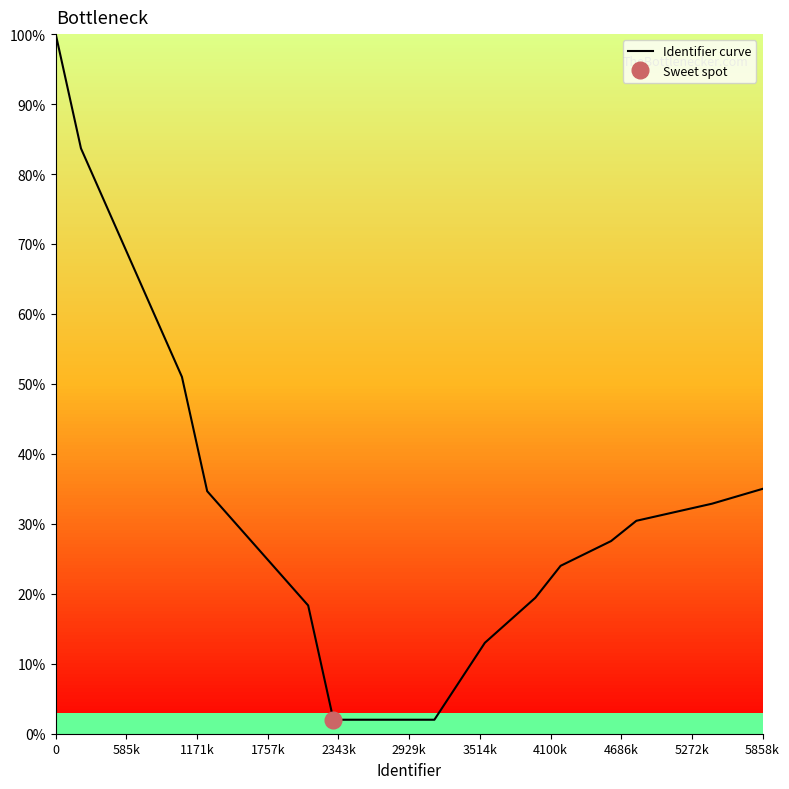

What is the minimum value for Identifier curve?

2.0